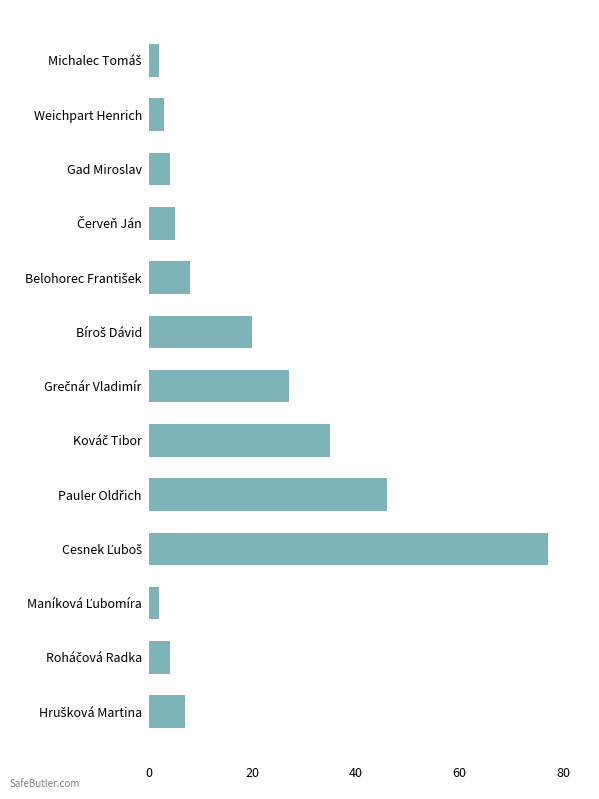

What is the sum of all values?

240